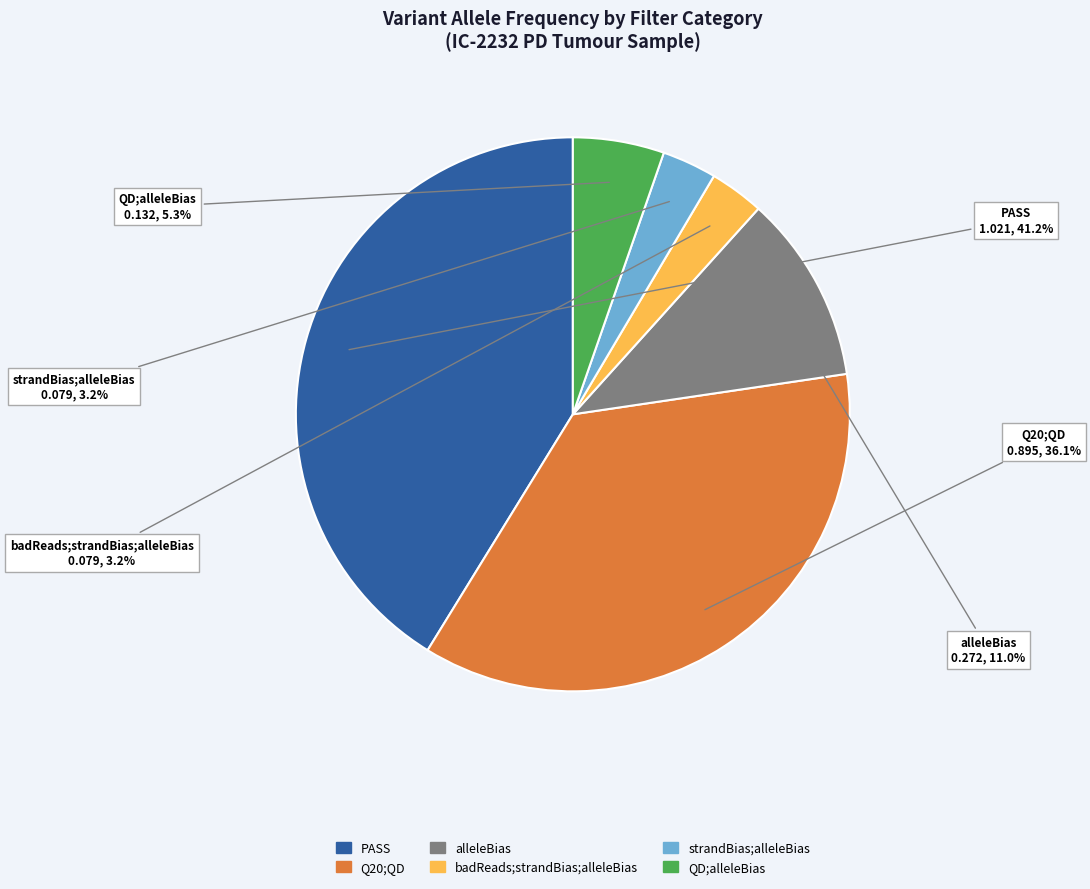

What is the largest slice in the pie chart?

PASS